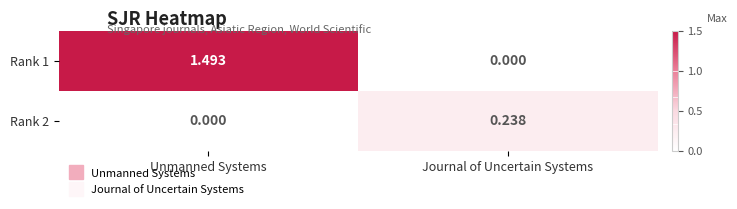

Rank the series at Journal of Uncertain Systems from lowest to highest value.

Rank 1, Rank 2